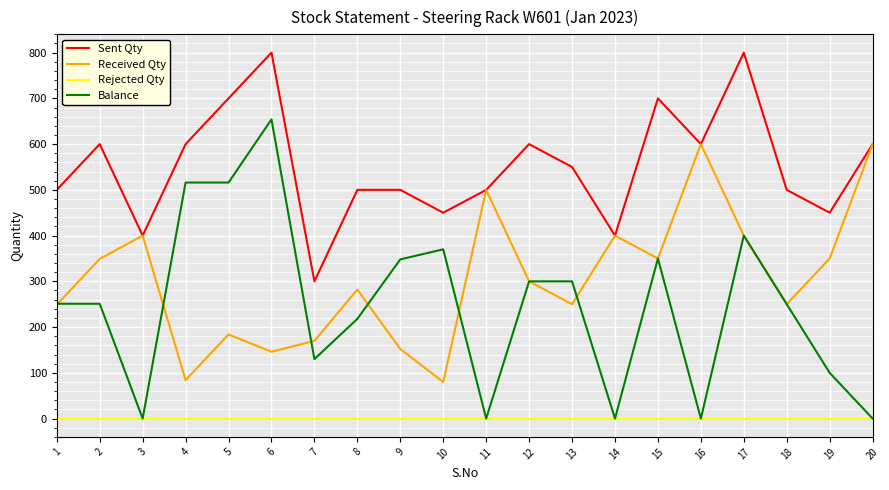

Which series has the largest total across all categories?

Sent Qty